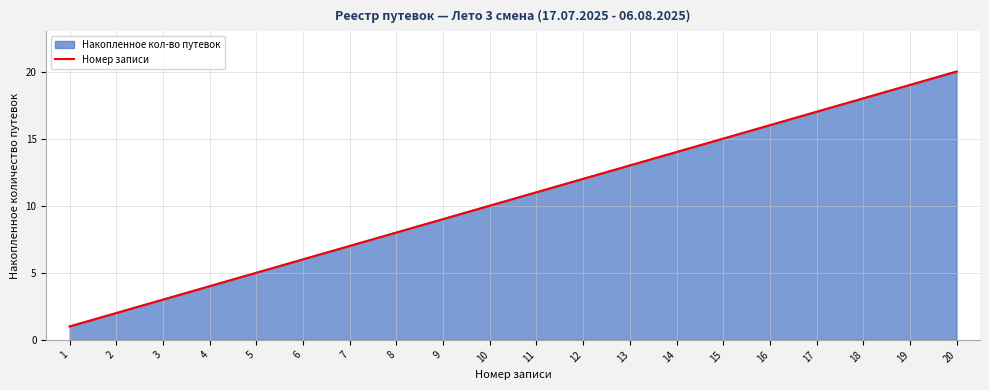

What is the difference between the values at 14 and 10?

4